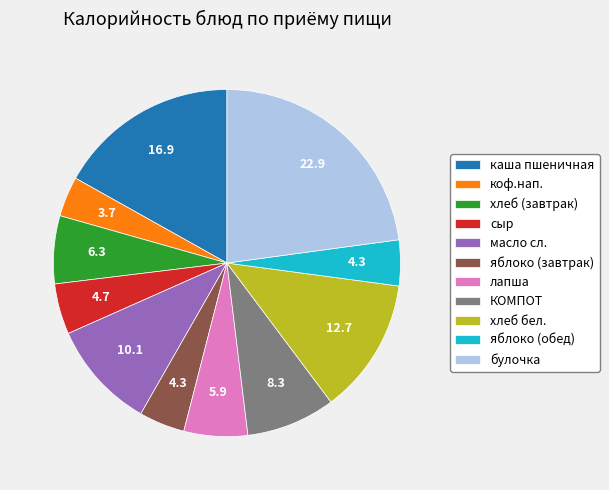

Is the sum of КОМПОТ and яблоко (обед) greater than half?

No